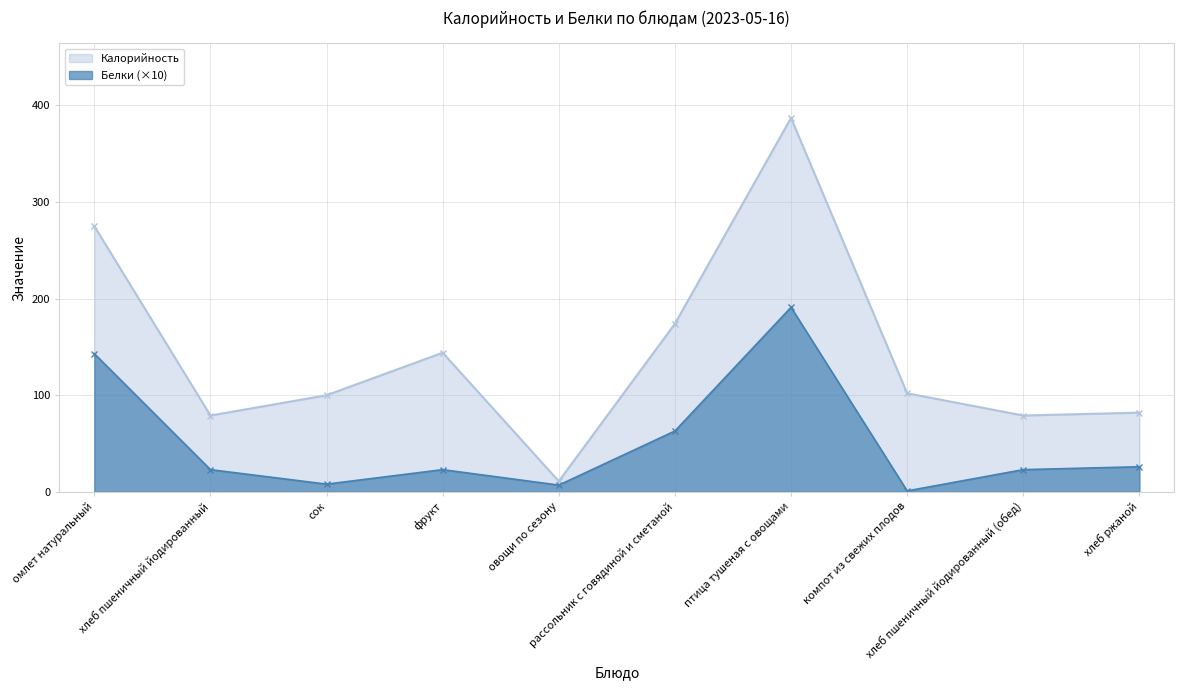

True or false: Белки has more than 0 points higher than both neighbors.

True